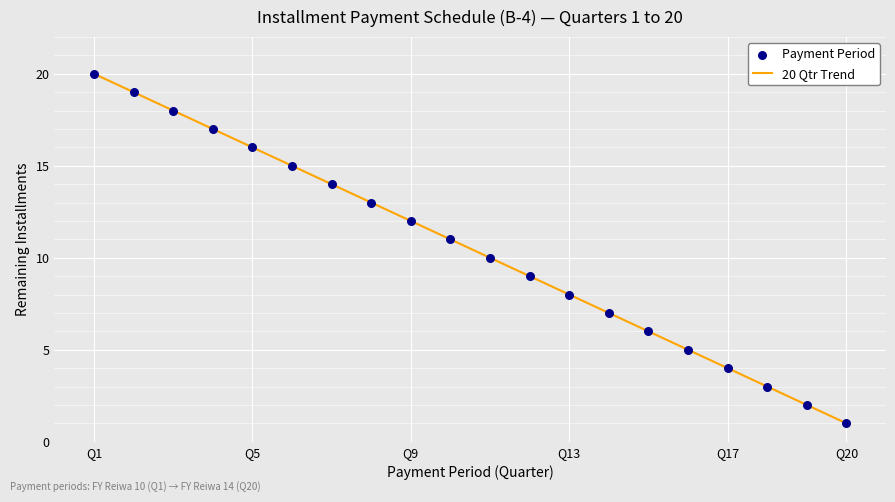

What is the range of X values (max minus min)?

19